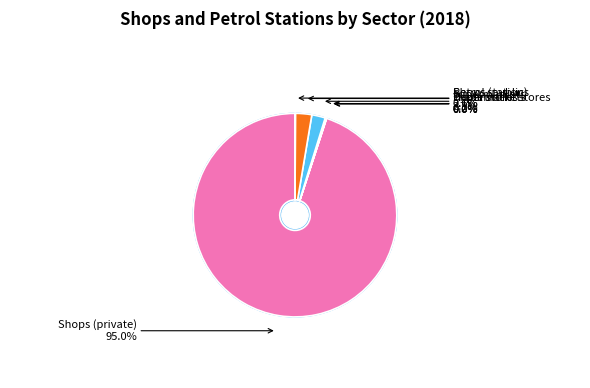

To the nearest percent, what is the combined percentage of Shops (public) and Shops (private)?

95%